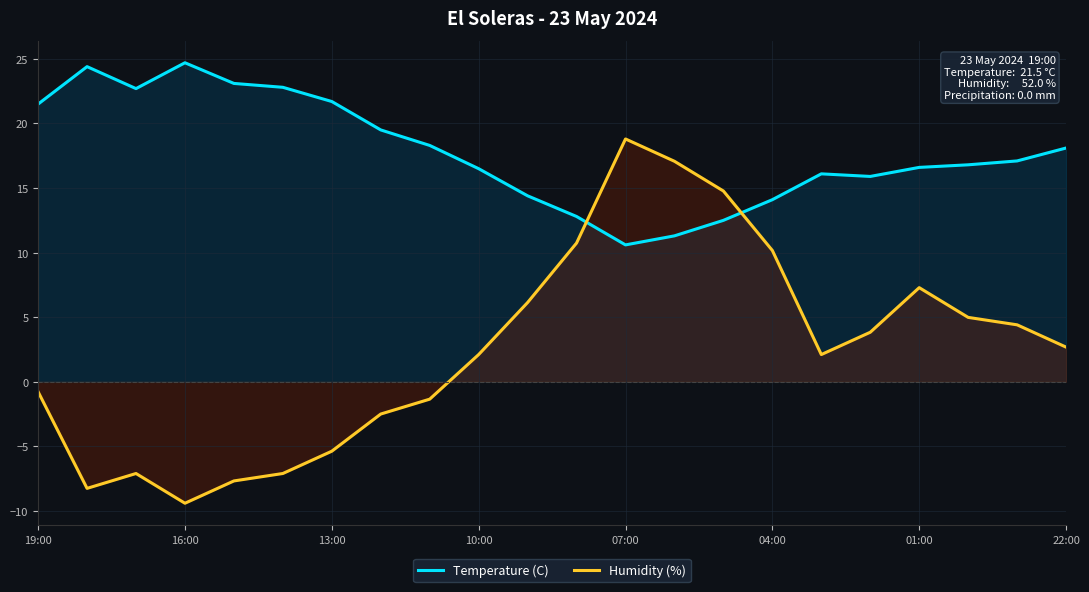

Reading left to right, list all the values displayed in this chart.

Temperature (C): 21.5	24.4	22.7	24.7	23.1	22.8	21.7	19.5	18.3	16.5	14.4	12.8	10.6	11.3	12.5	14.1	16.1	15.9	16.6	16.8	17.1	18.1
Humidity (%): -0.8	-8.2	-7.1	-9.4	-7.7	-7.1	-5.4	-2.5	-1.3	2.1	6.1	10.7	18.8	17.1	14.8	10.2	2.1	3.8	7.3	5.0	4.4	2.7